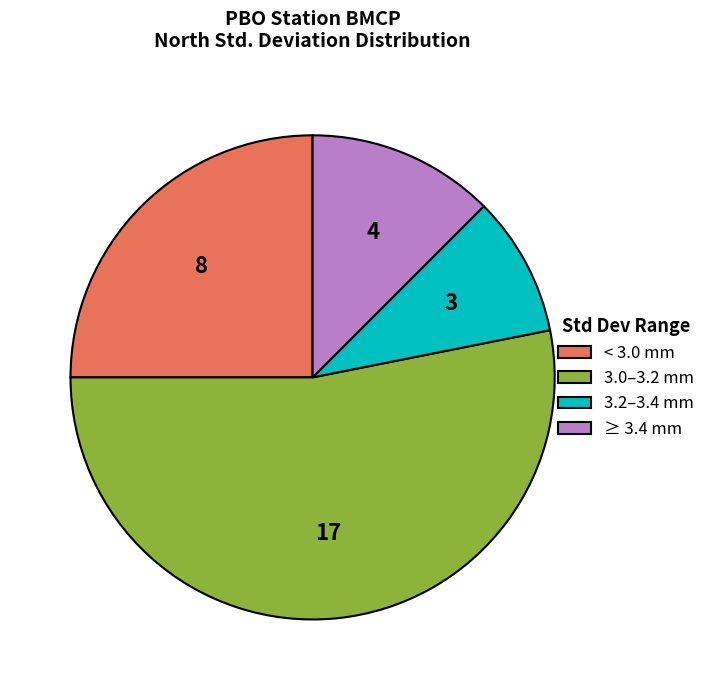

The ≥ 3.4 mm slice represents 12% of the pie. True or false?

True